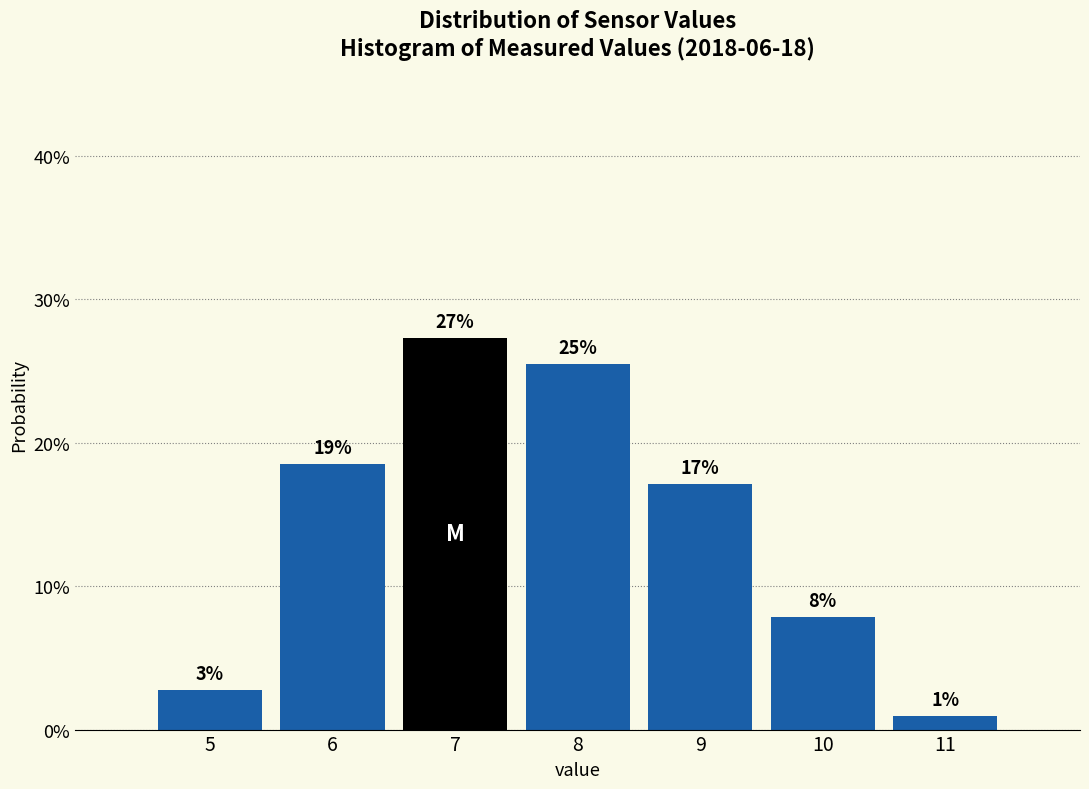

Are the bars horizontal?

No